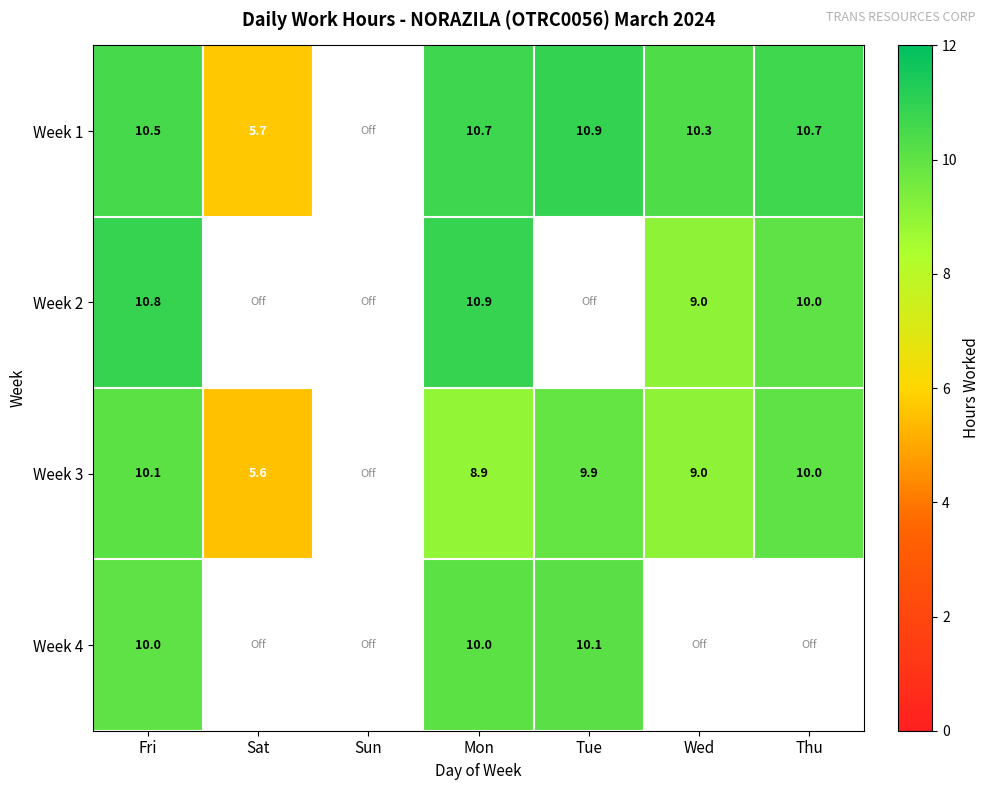

At which category is the sum across all series the highest?

Fri